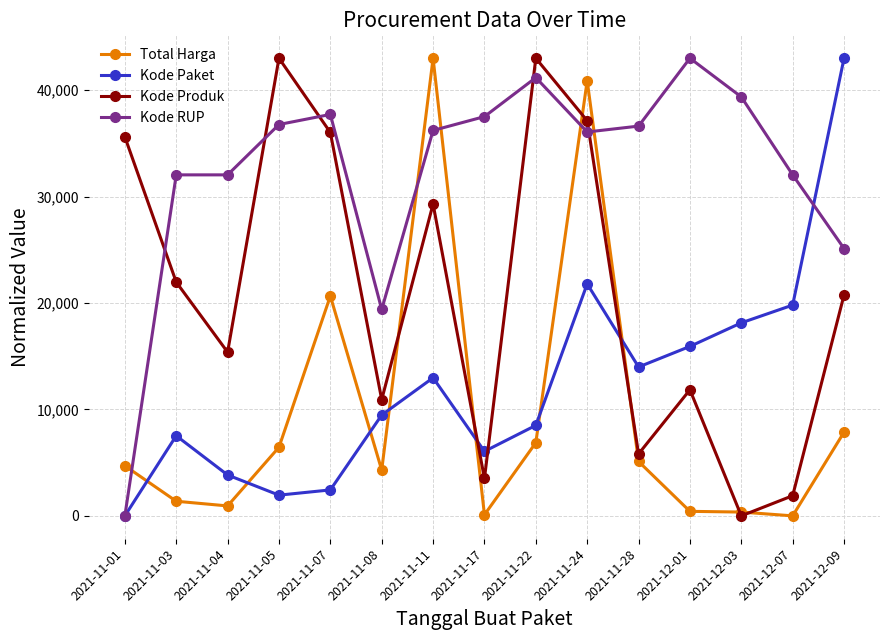

Is the value of Kode Paket at 2021-11-05 greater than the value of Kode RUP at 2021-11-03?

No